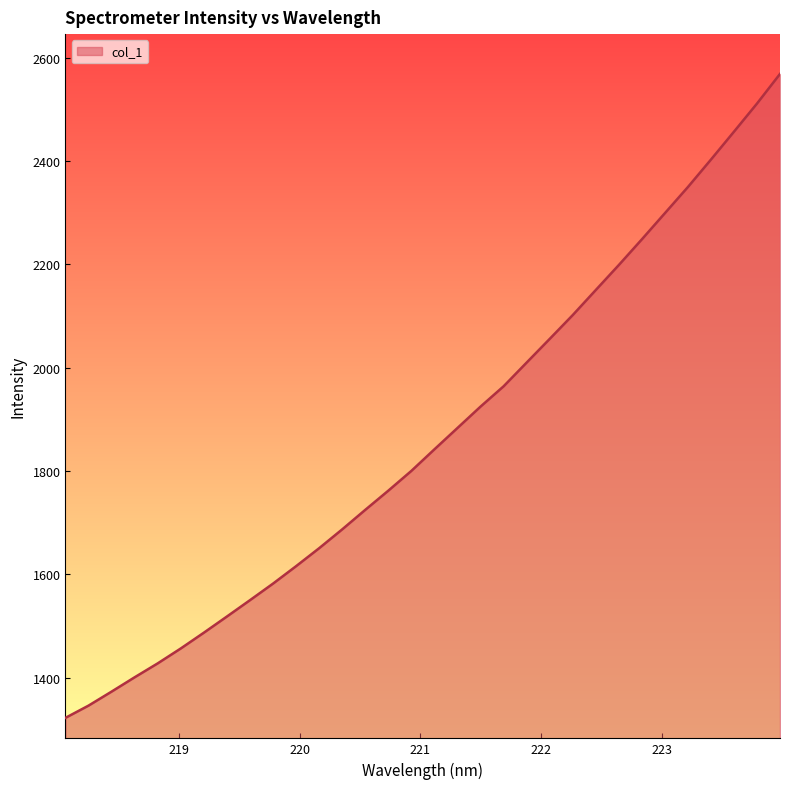

What is the maximum value shown in the chart?

2568.4